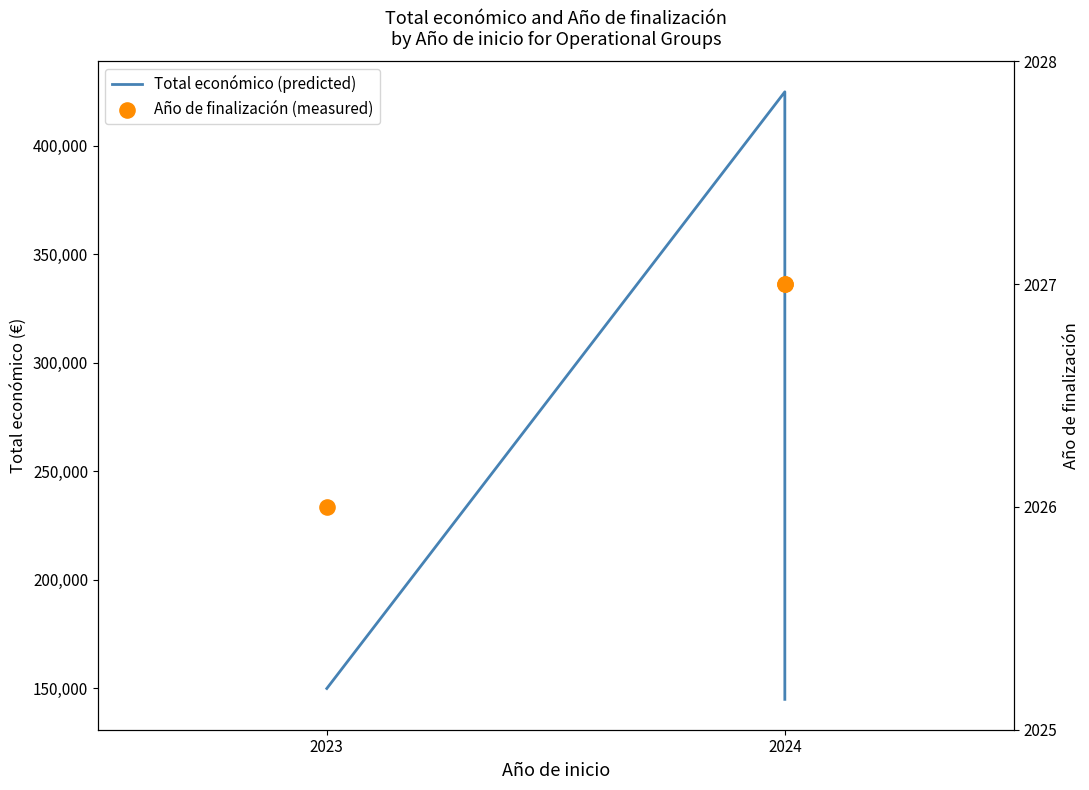

Which series has the largest total across all categories?

Total económico (predicted)